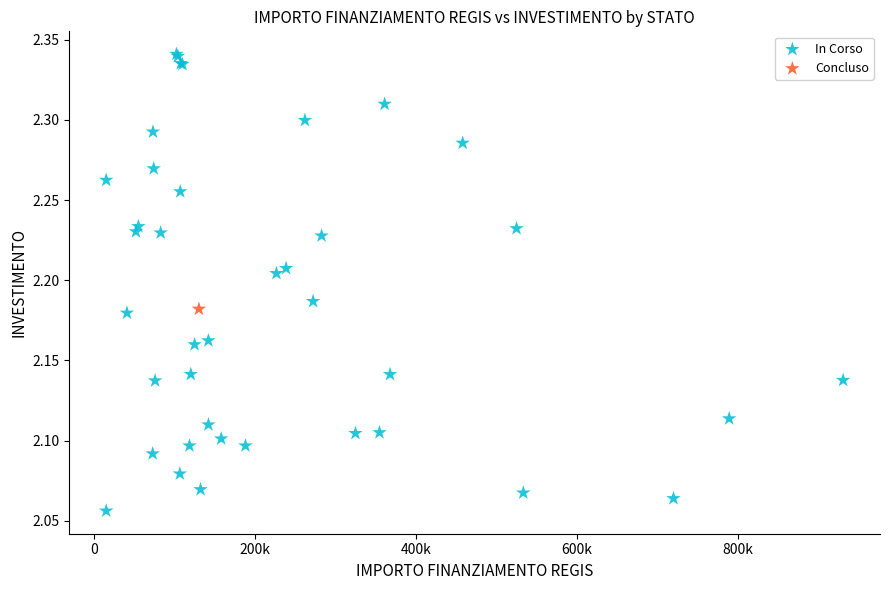

What are all the series names shown in the legend?

In Corso, Concluso